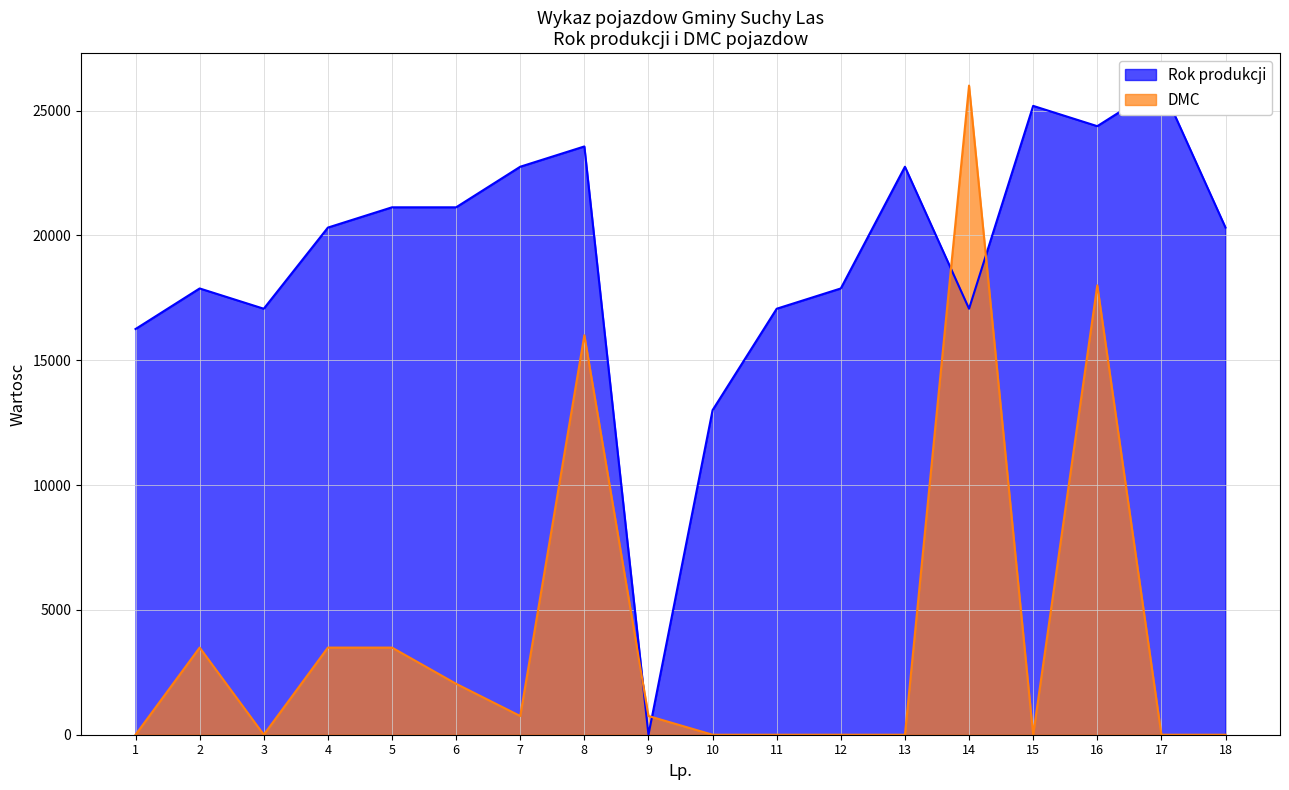

The Rok produkcji series shows 20312.5 at 18. True or false?

True